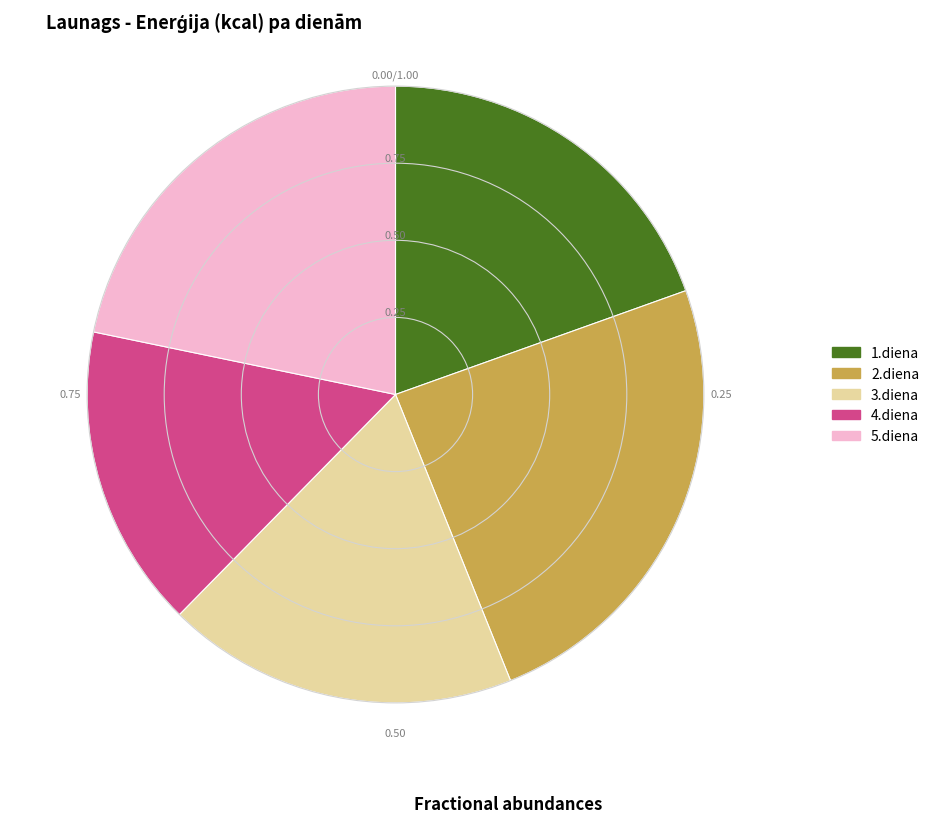

Approximately how many times larger is the value at 4.diena compared to 2.diena?

0.7